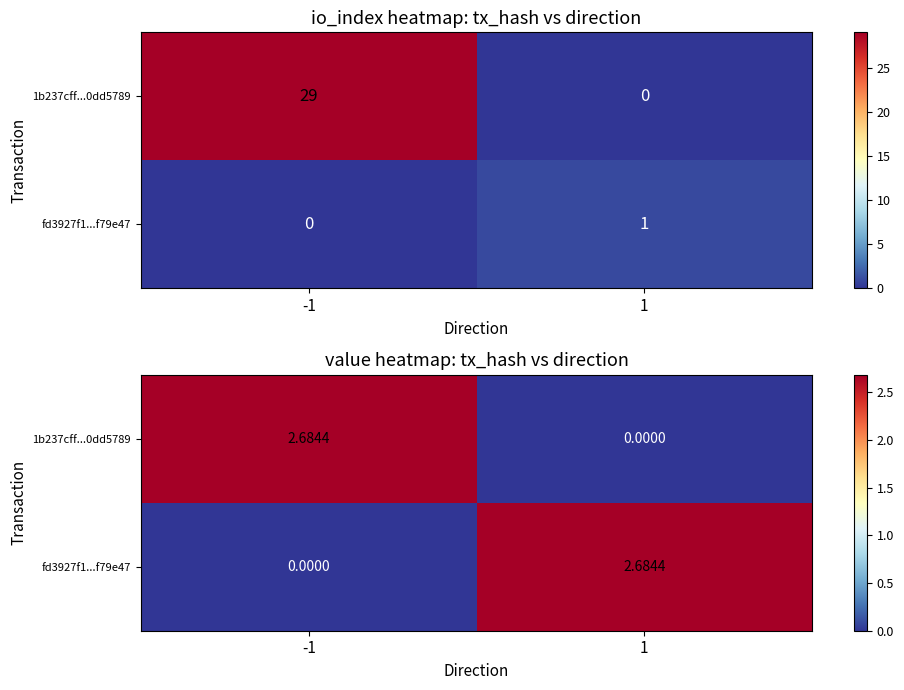

What is the difference between the 1b237cff...0dd5789 values at 1 and -1?

2.7